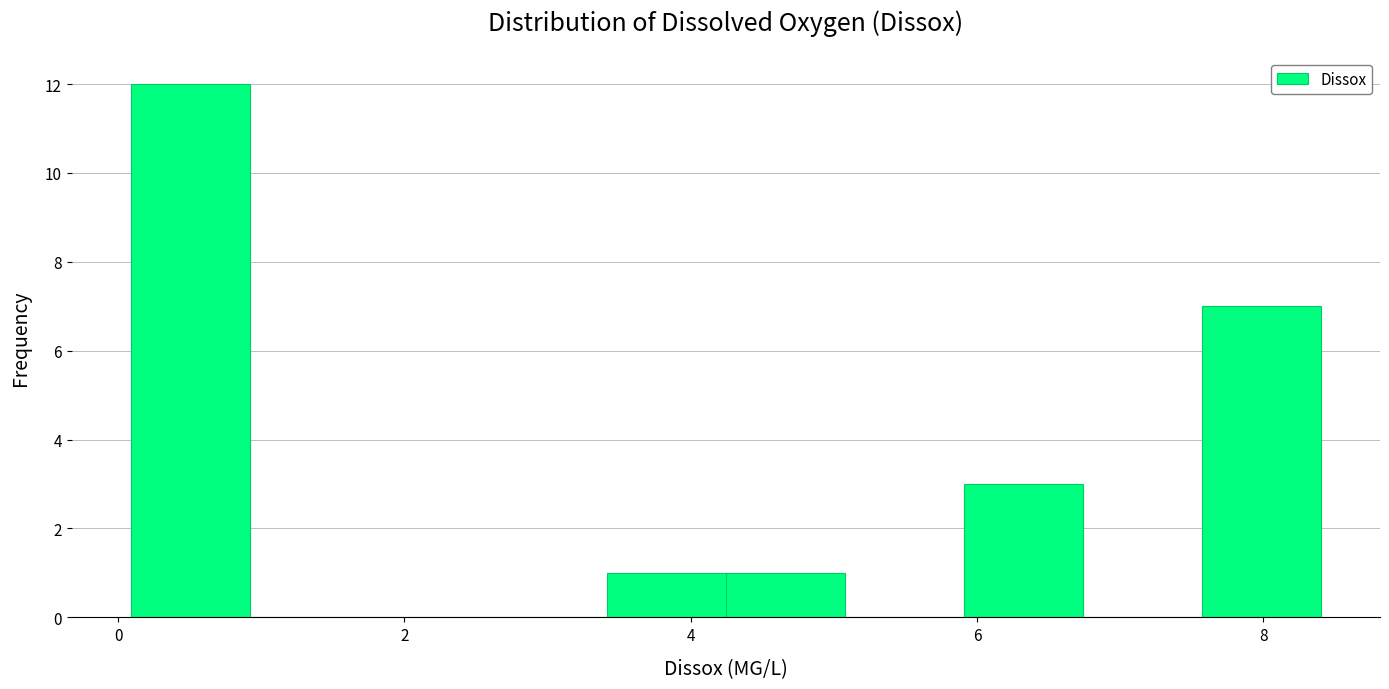

Which range on the x-axis has the tallest bar?

0.0 to 1.0